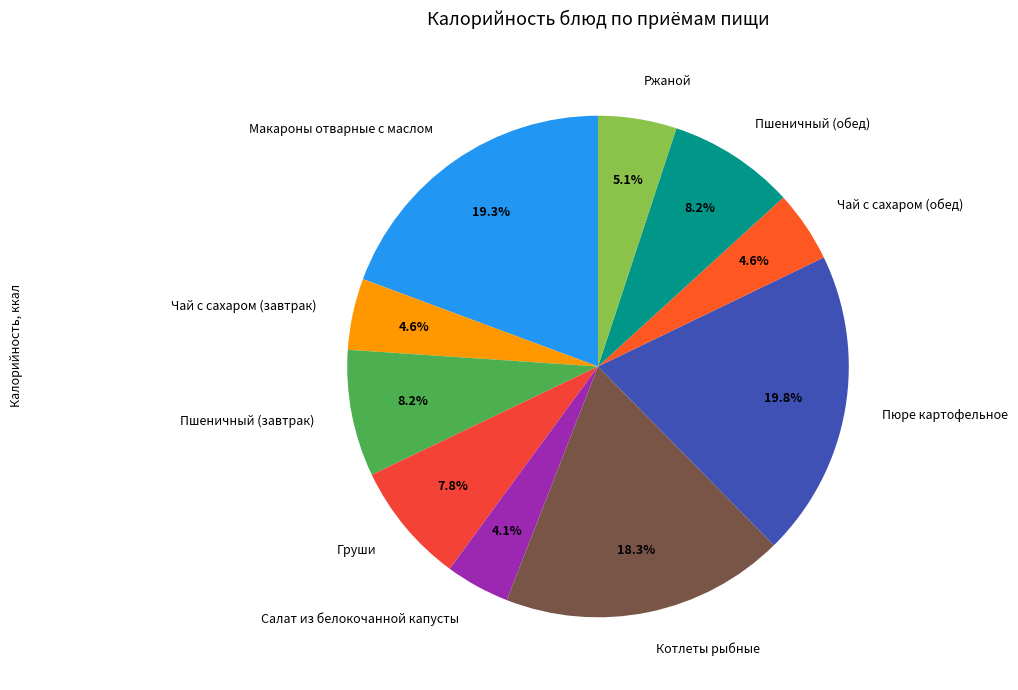

What percentage do Макароны отварные с маслом and Ржаной together represent?

24.4%